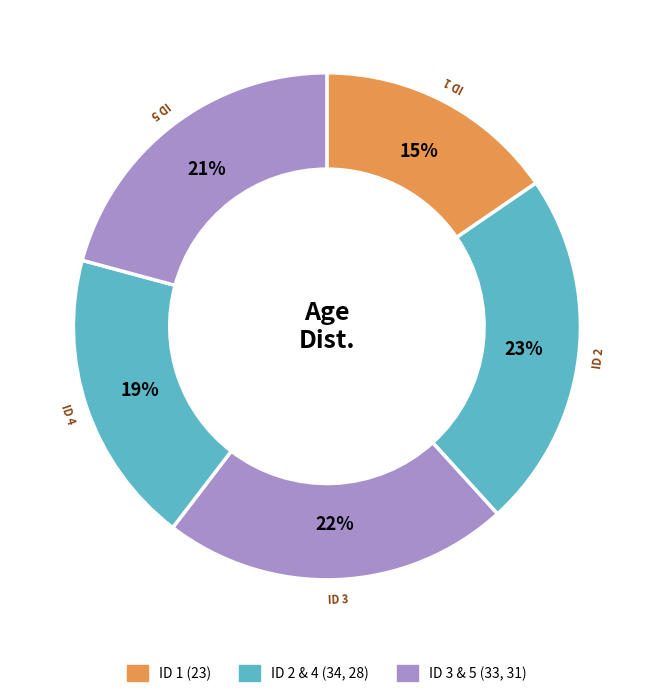

To the nearest percent, what is the average slice percentage?

20%